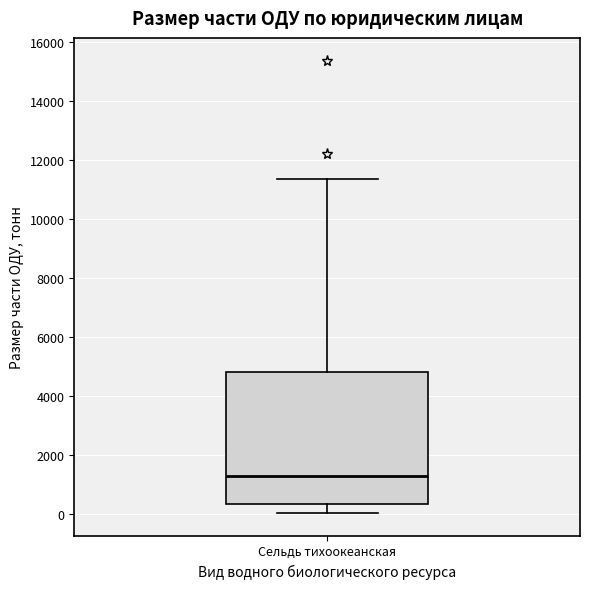

Transcribe this box plot: give where the median line is, the range the box spans, and where the two whiskers end, as read against the y-axis. The values are not printed on the chart, so give them approximately, as read against the axis.

median 1200, box 400 to 4800, whiskers 0 to 11400